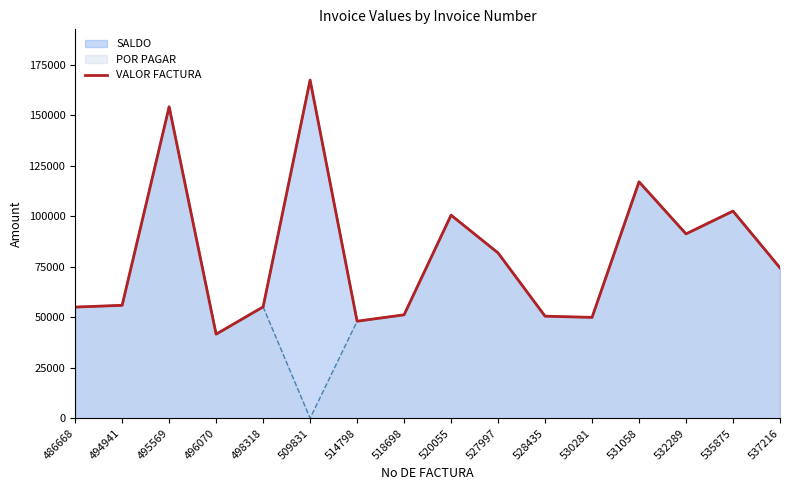

What is the value of the 15th point from the left?

102500